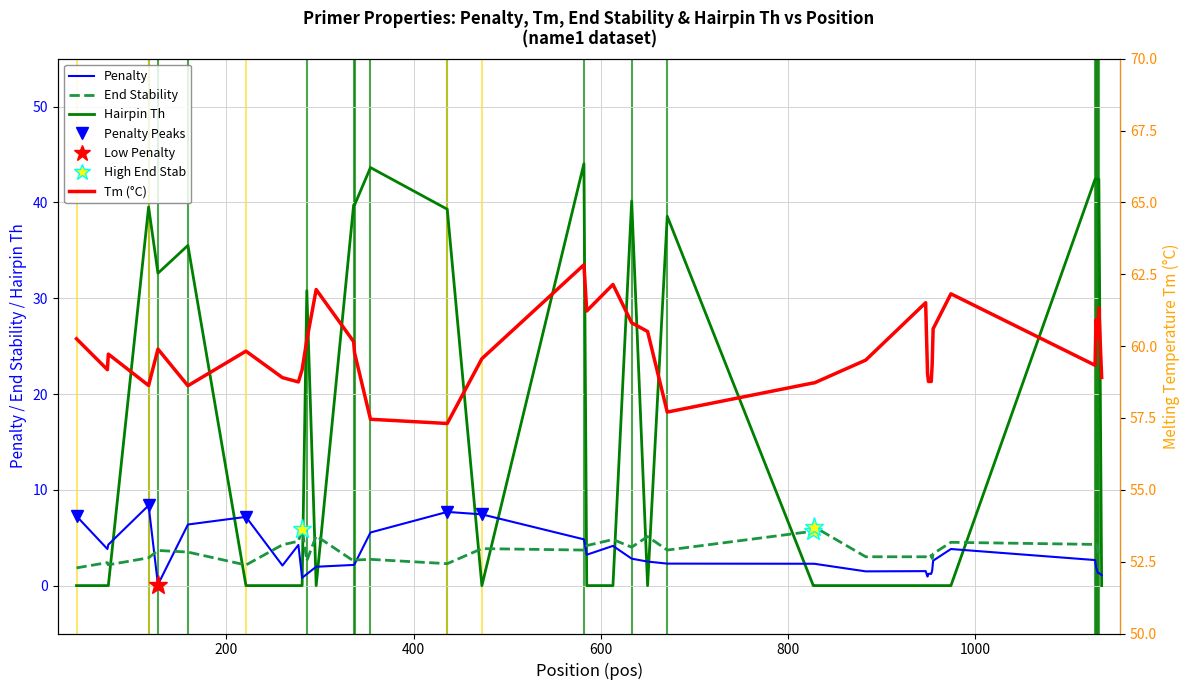

Which series has the largest total across all categories?

PRIMER_LEFT_0_TM